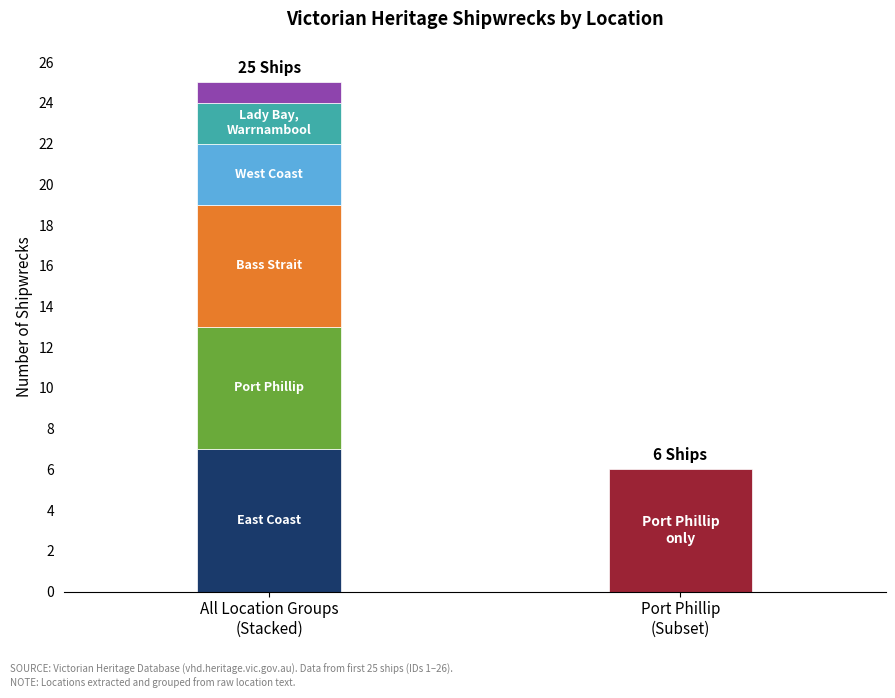

True or false: the data shows 1 at Other.

True